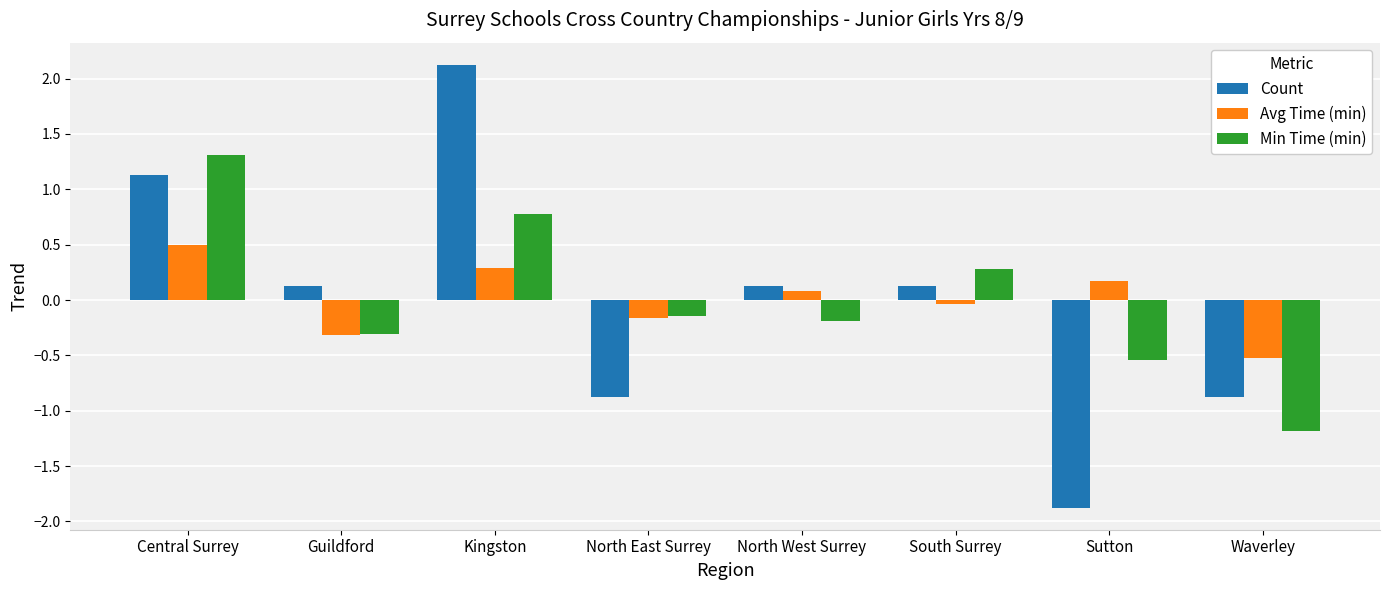

What is the greatest value displayed?

2.1